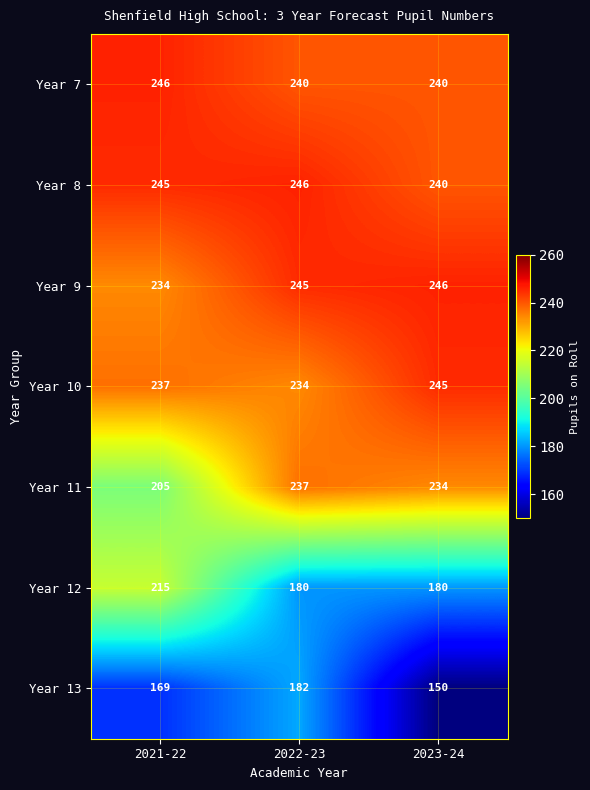

Is it true that Year 12 equals 180 at 2023-24?

True